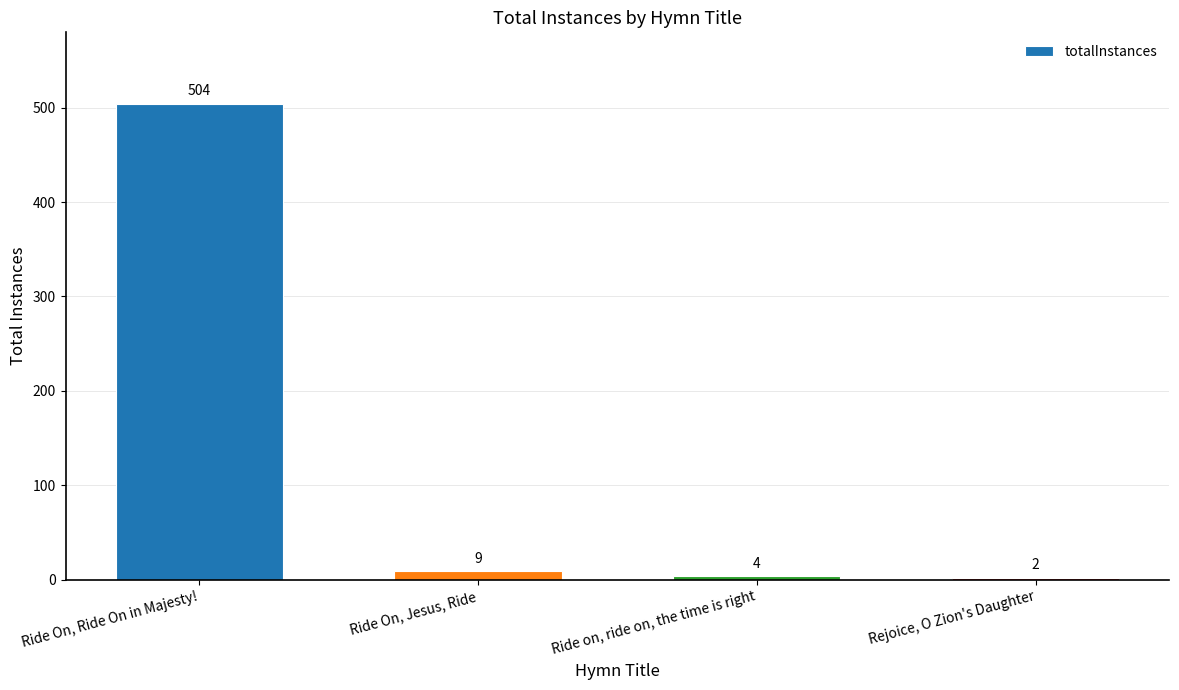

What position from the left is Ride on, ride on, the time is right?

3